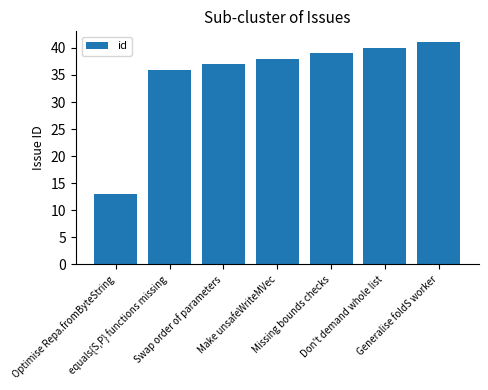

What is the maximum value shown in the chart?

41